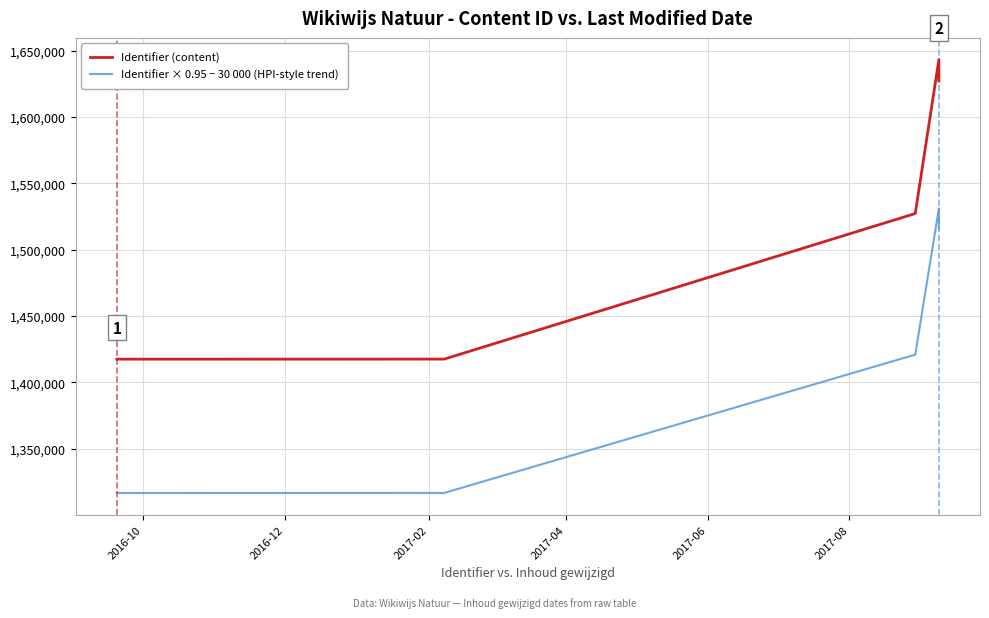

Which series has the largest total across all categories?

Identifier (content)